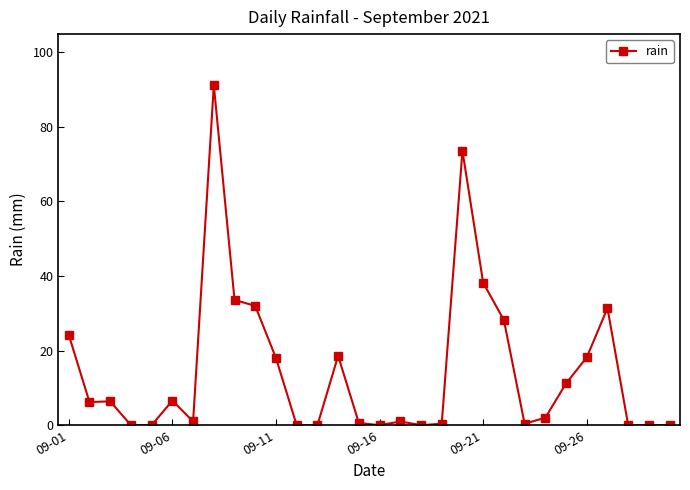

True or false: there are more than 2 points higher than both neighbors.

True